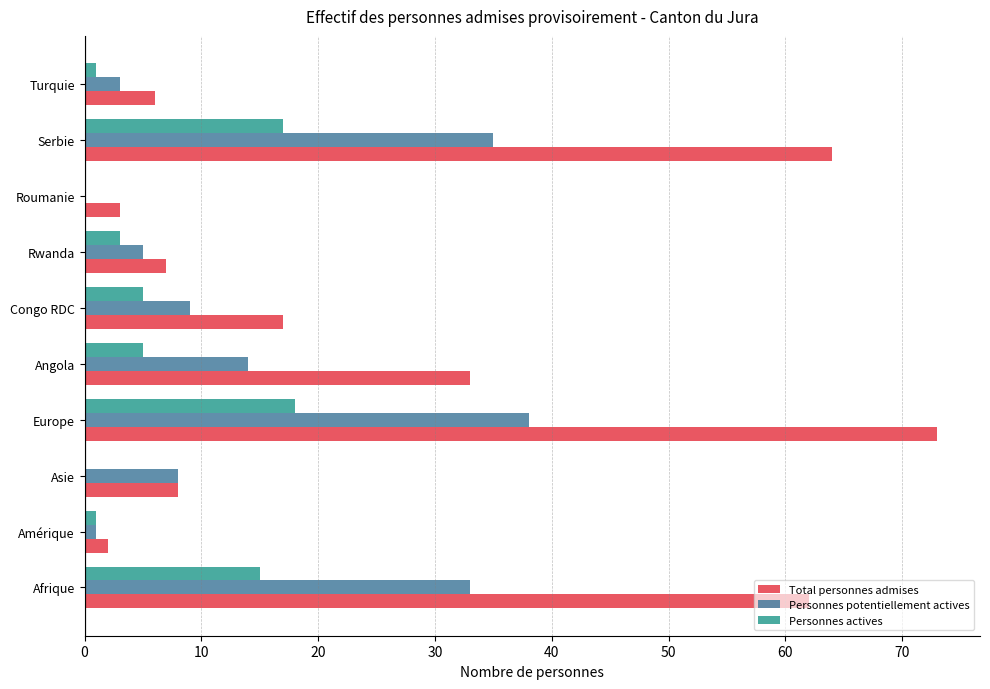

Between Europe and Congo RDC, which series saw the biggest shift?

Total personnes admises